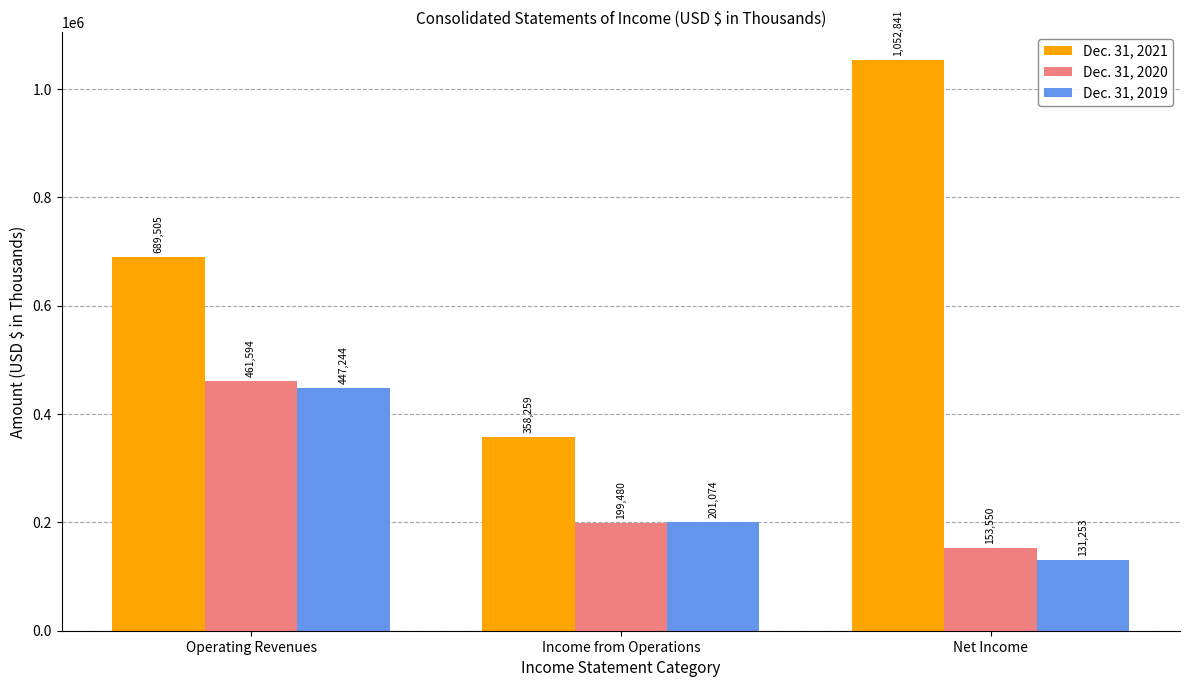

Where is Dec. 31, 2019 nearest to the value 289248?

Income from Operations